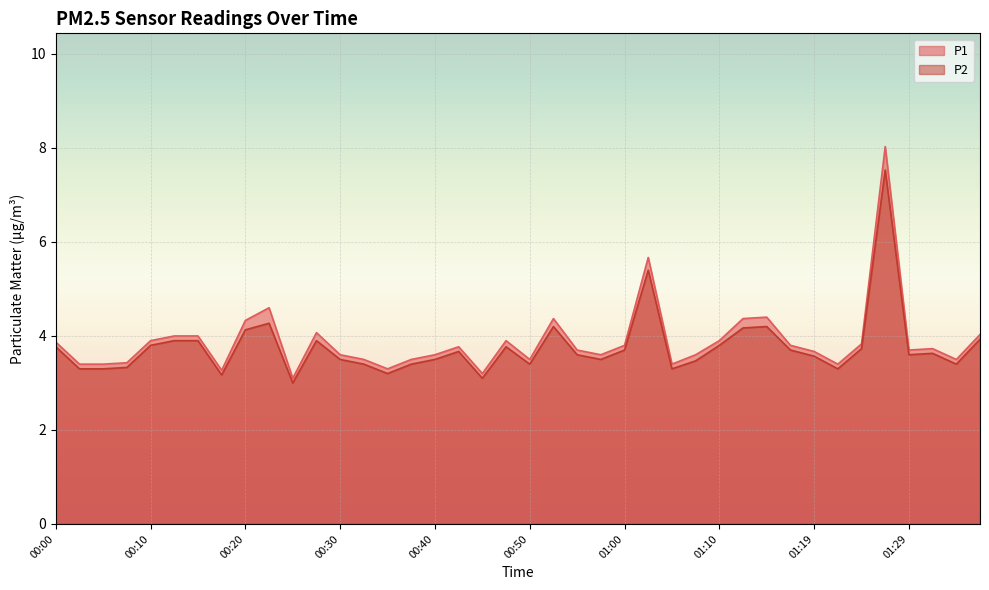

Rank the series at 00:30 from lowest to highest value.

P2, P1